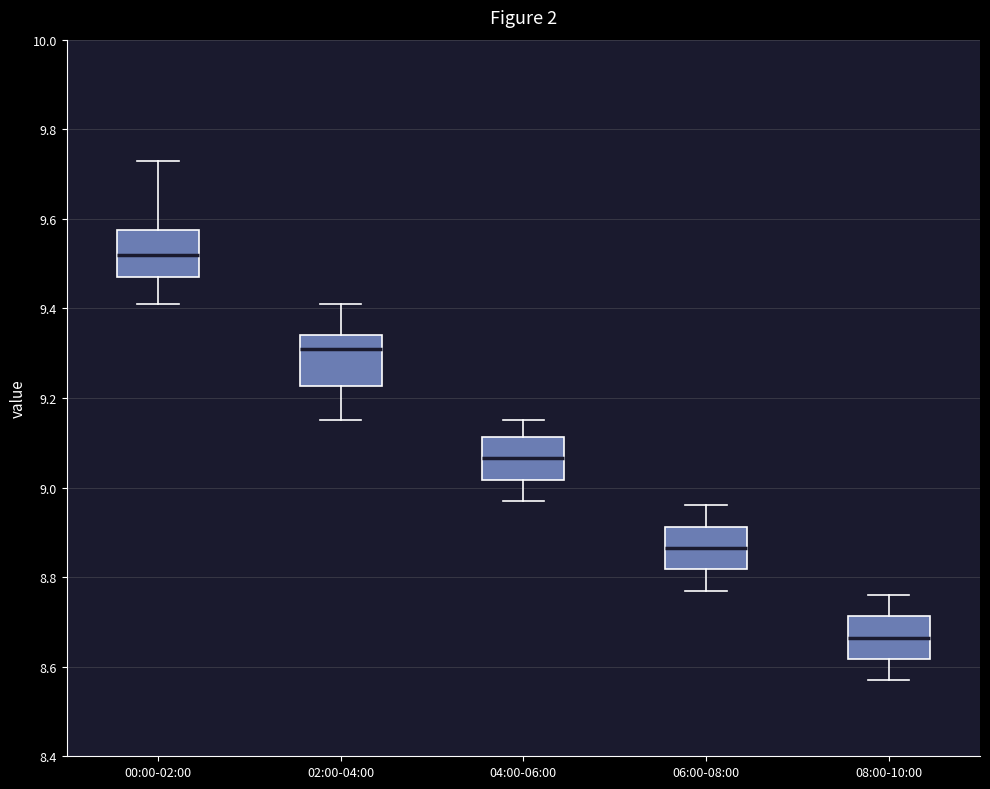

Reading left to right, read every box against the y-axis: the position of its median line, the range the box covers, and the ends of its whiskers. The values are not printed on the chart, so give them approximately, as read against the axis.

00:00-02:00: median 9.52, box 9.48 to 9.58, whiskers 9.42 to 9.74
02:00-04:00: median 9.32, box 9.22 to 9.34, whiskers 9.16 to 9.42
04:00-06:00: median 9.06, box 9.02 to 9.12, whiskers 8.98 to 9.16
06:00-08:00: median 8.86, box 8.82 to 8.92, whiskers 8.78 to 8.96
08:00-10:00: median 8.66, box 8.62 to 8.72, whiskers 8.58 to 8.76